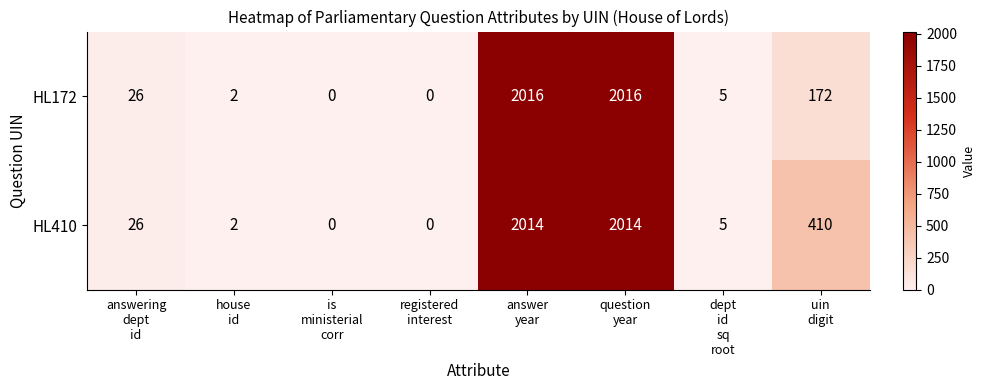

Rank the series by their average value, from highest to lowest.

HL410, HL172